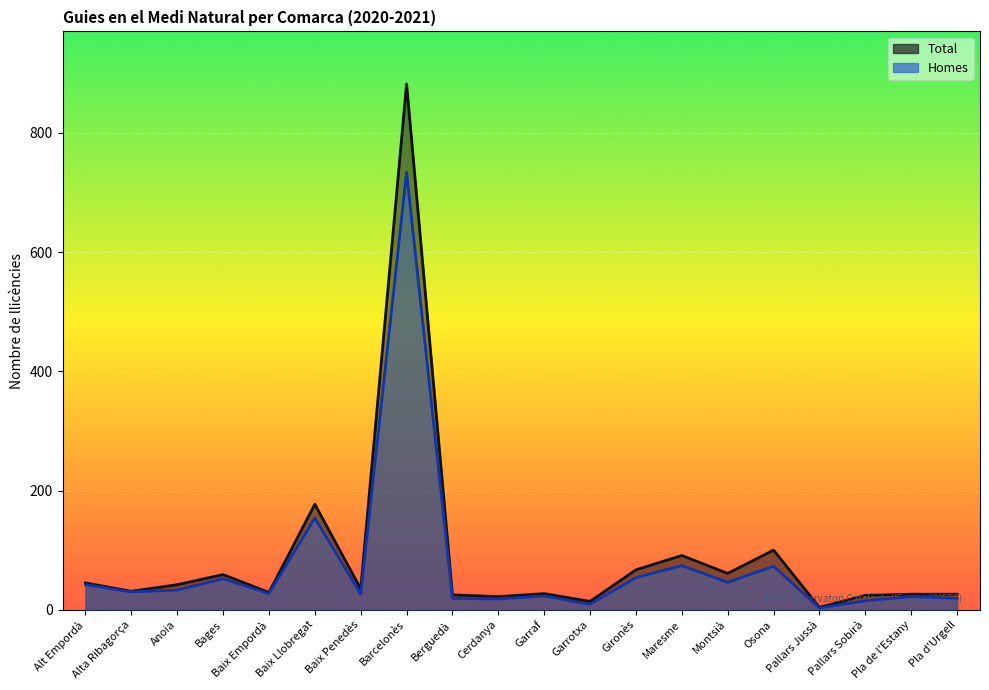

True or false: Homes and Total cross at least once.

False